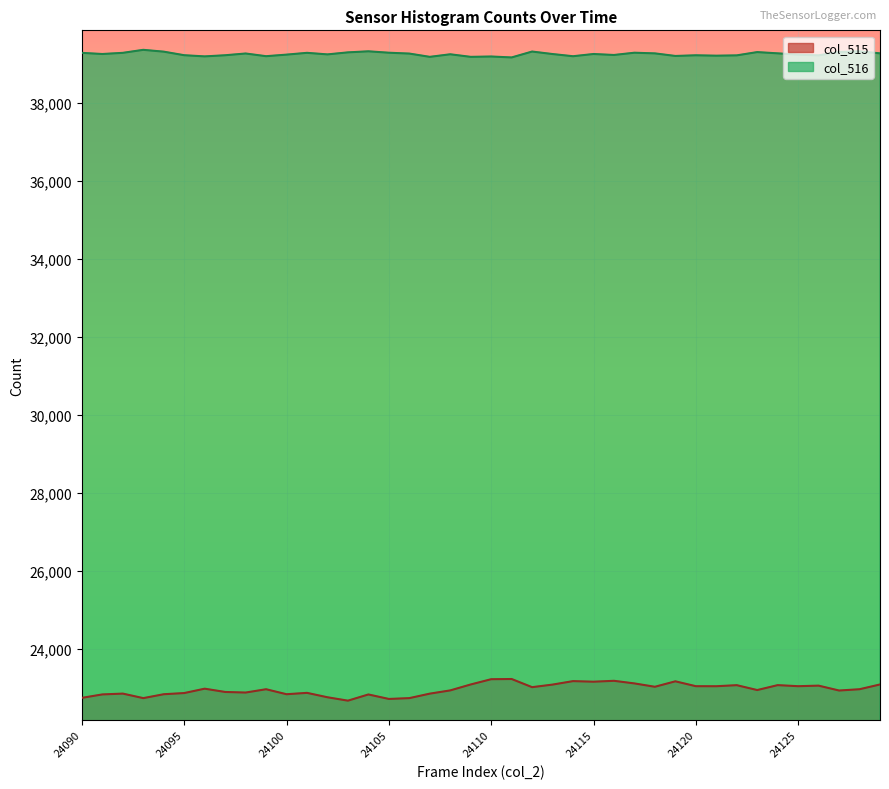

What is the difference between the maximum and minimum values in the col_515 series?

555